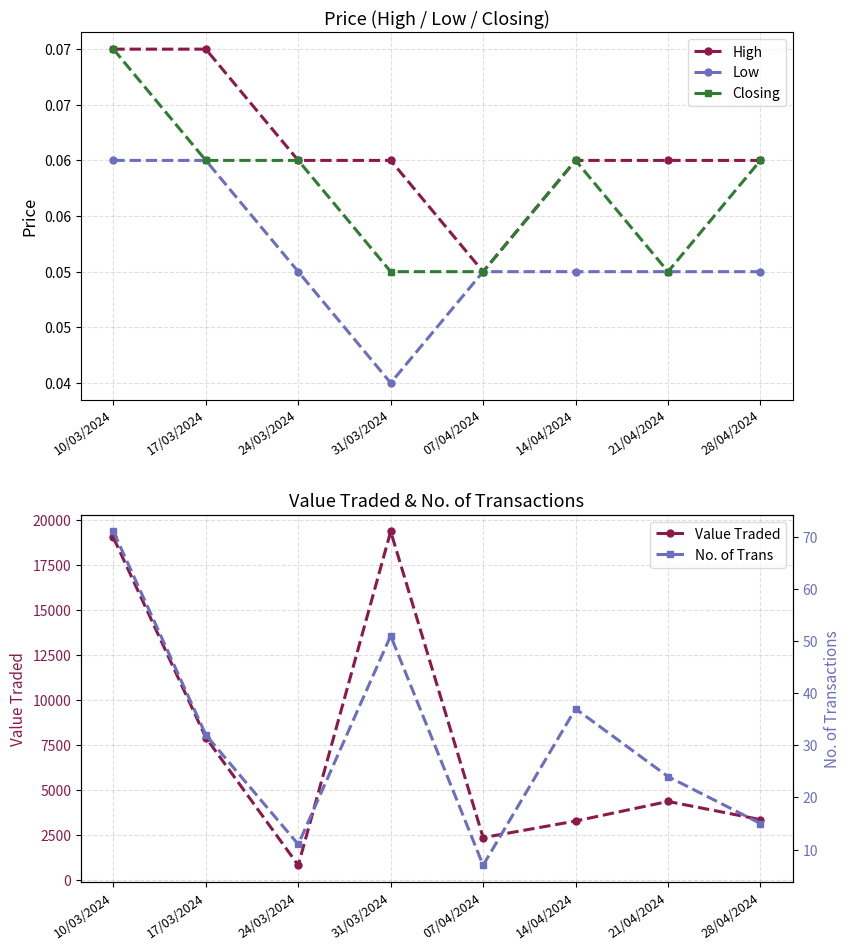

What is the label of the 6th point from the left?

14/04/2024